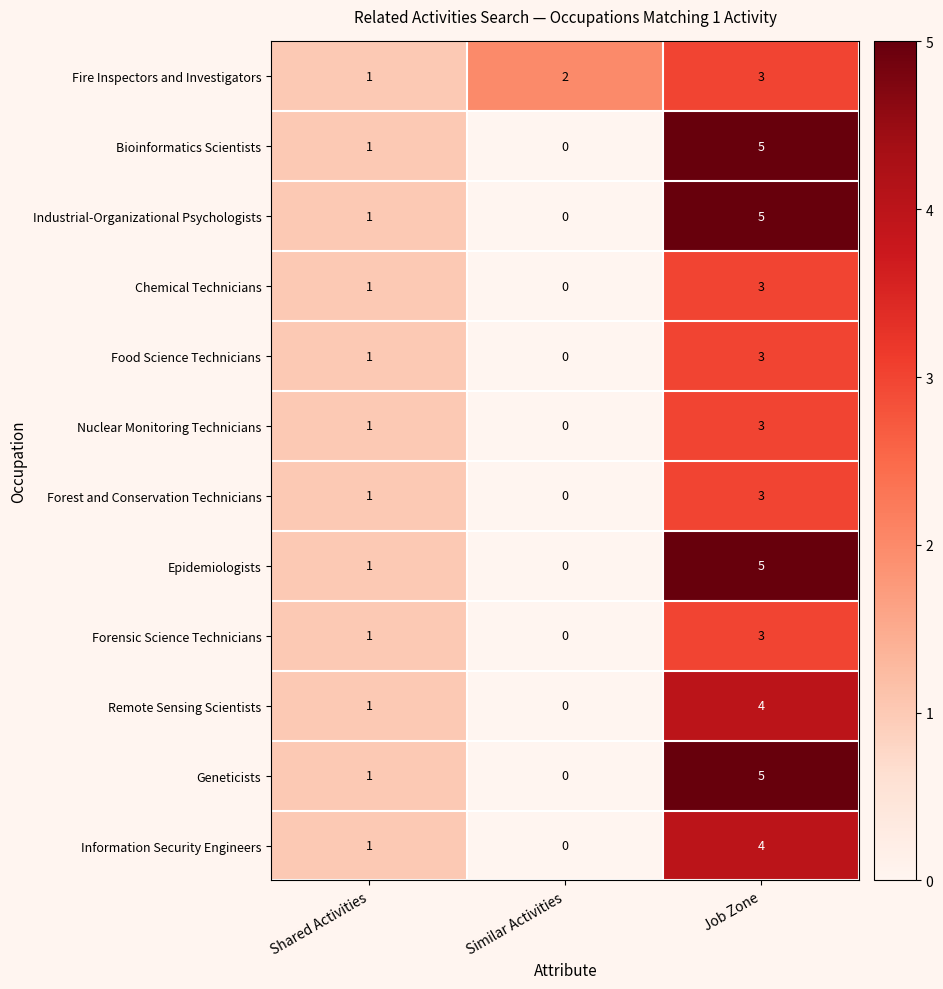

List the labels in order of Geneticists value, largest first.

Job Zone, Shared Activities, Similar Activities